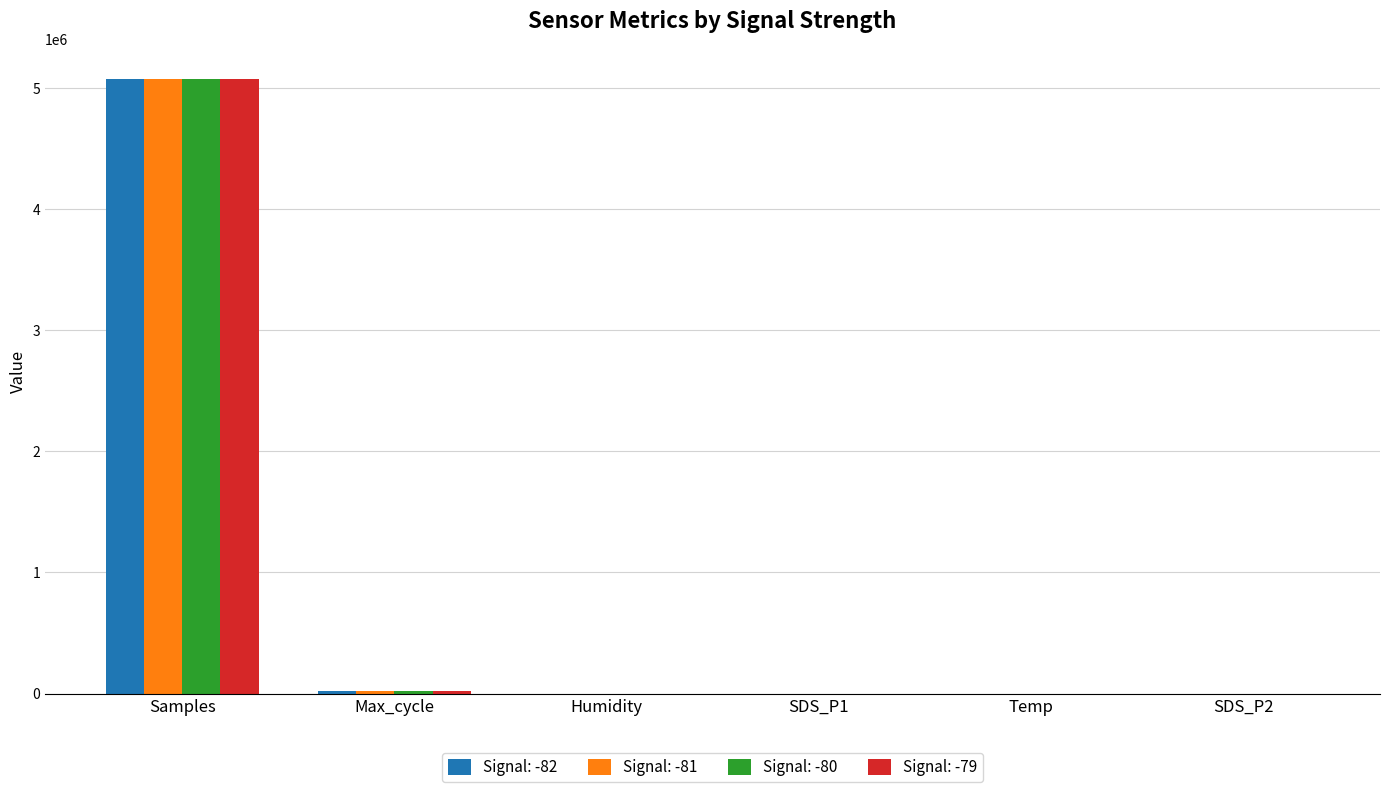

Which category has the highest value in the Signal: -79 series?

Samples